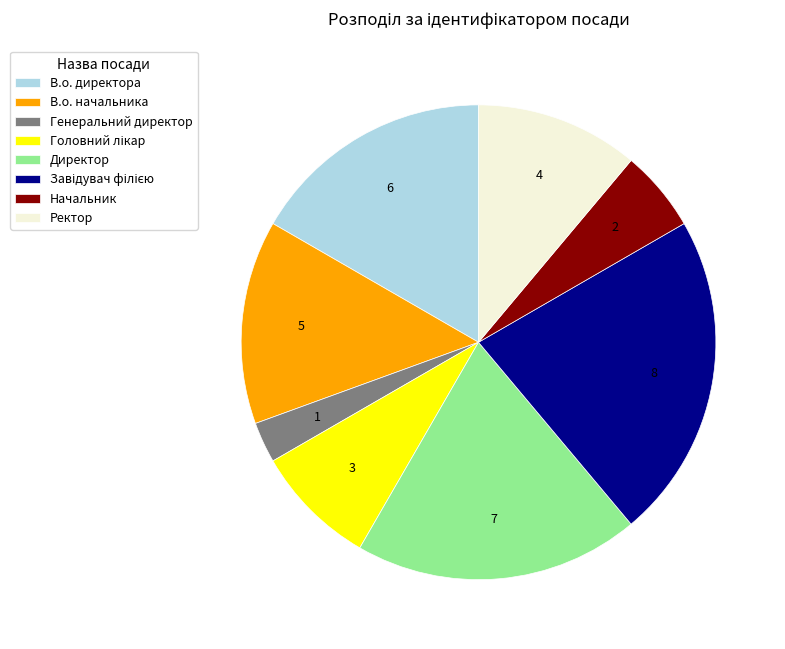

How many slices are in this pie chart?

8